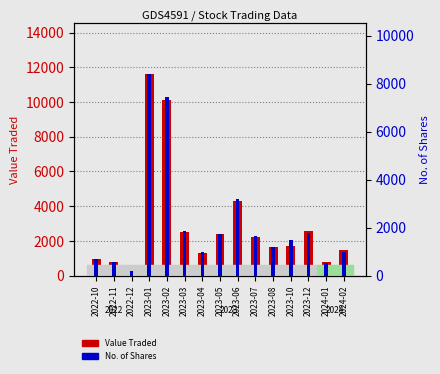

The Value Traded series shows 10134 at 2023-02. True or false?

True